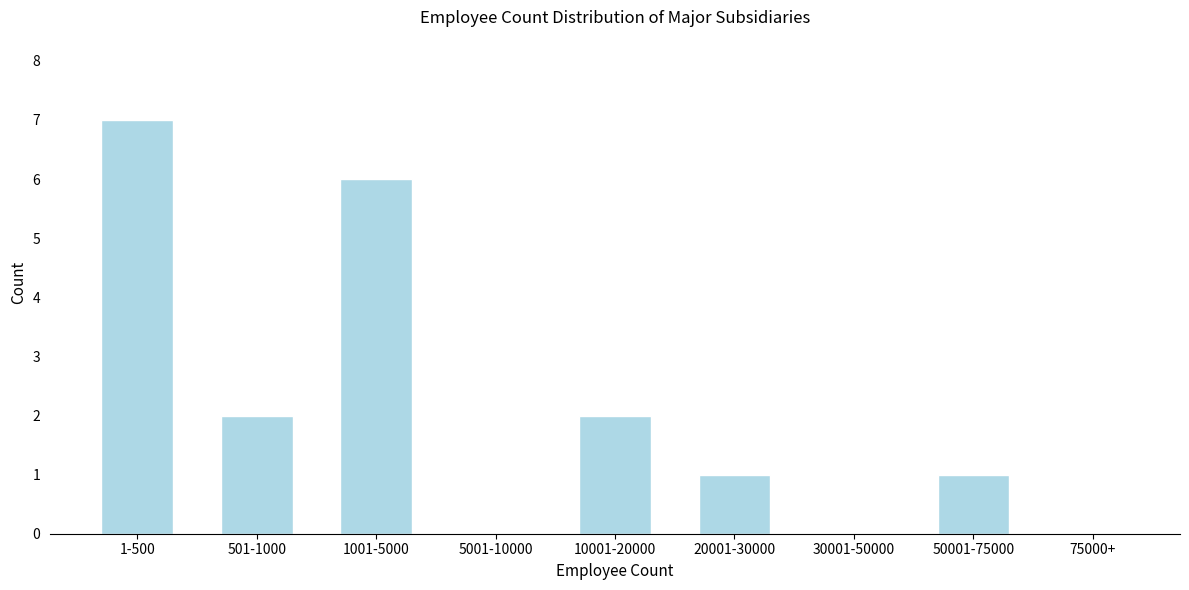

Reading right to left, list all the values displayed in this chart.

75000+=0	50001-75000=1	30001-50000=0	20001-30000=1	10001-20000=2	5001-10000=0	1001-5000=6	501-1000=2	1-500=7